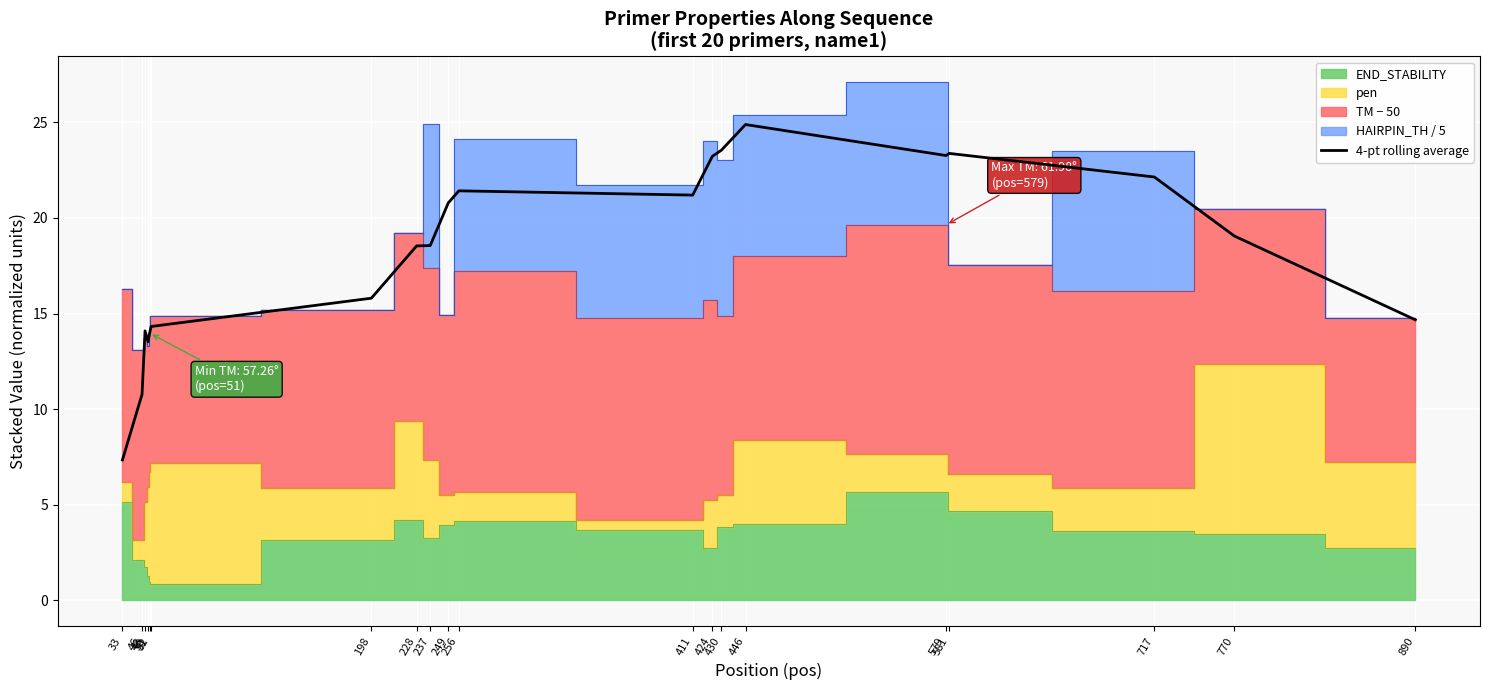

Which category has the highest value across all series?

446